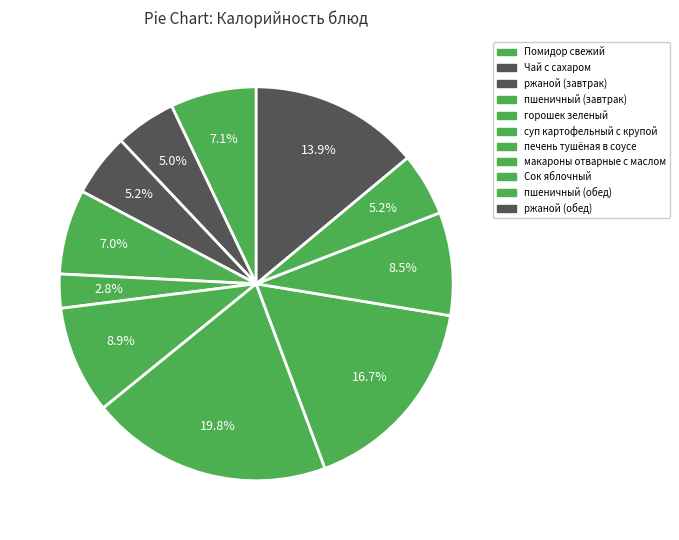

What percentage is the горошек зеленый slice, to the nearest percent?

3%